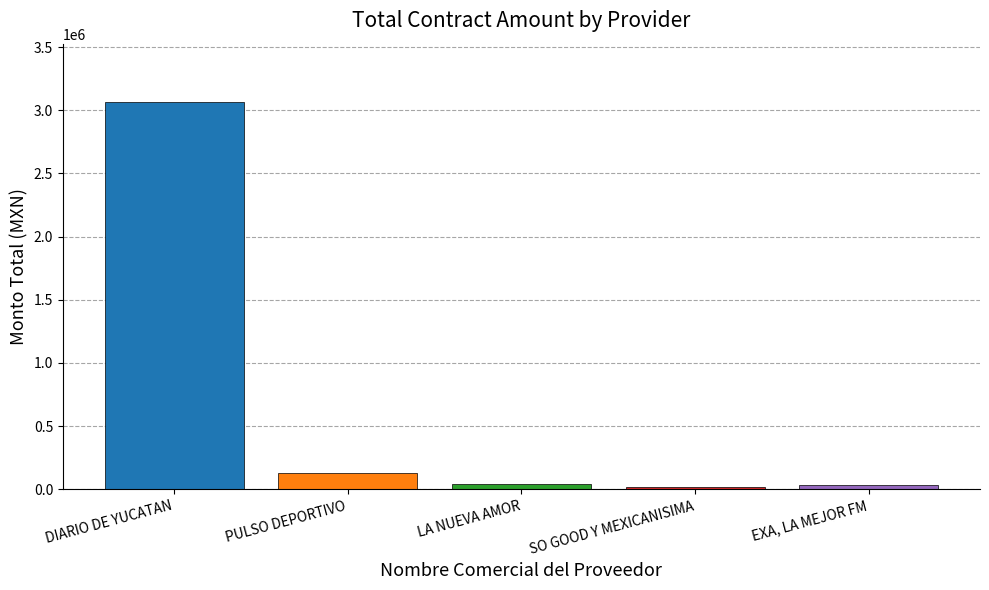

What value does the data have at PULSO DEPORTIVO?

130500.0